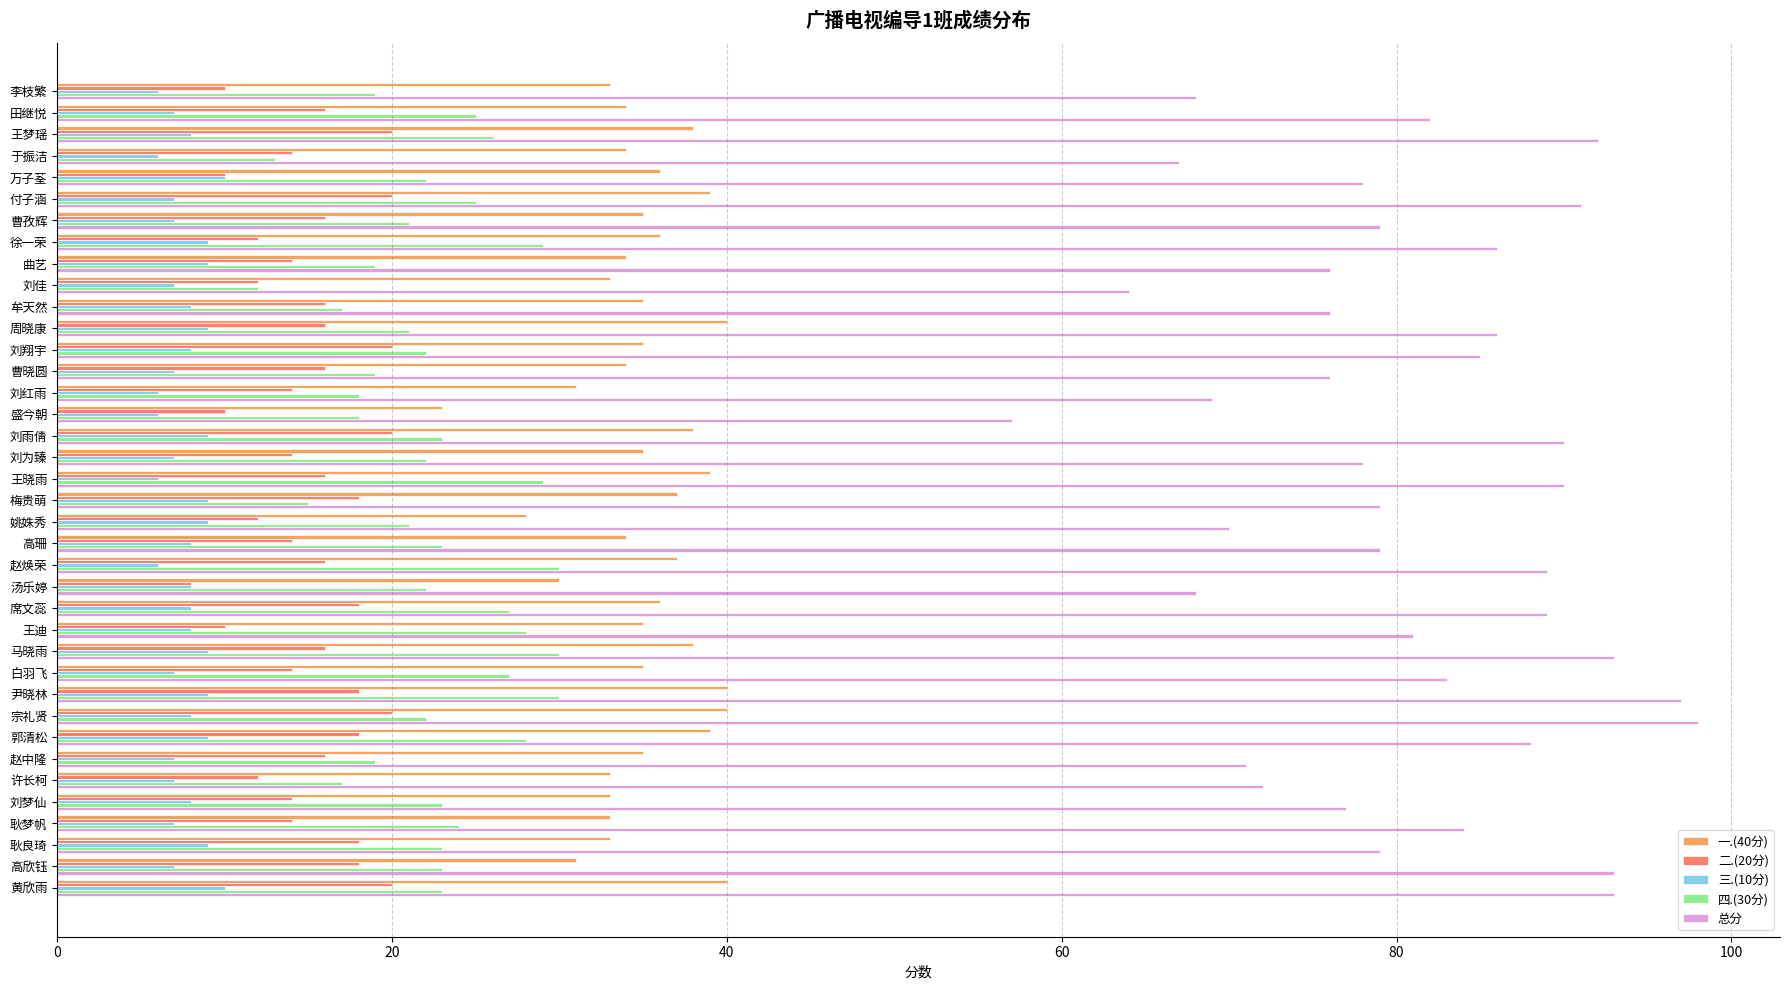

Which series has the largest total across all categories?

总分